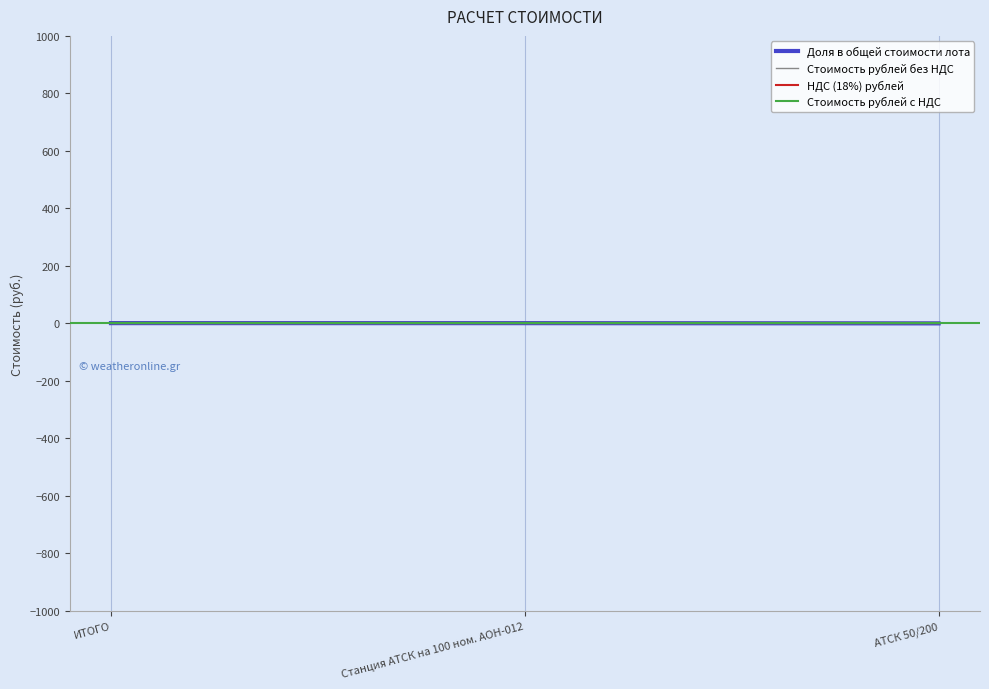

Reading left to right, list all the values displayed in this chart.

Доля в общей стоимости лота: 1.0	0.9	0.1
Стоимость рублей без НДС: 0.0	0.0	0.0
НДС (18%) рублей: 0.0	0.0	0.0
Стоимость рублей с НДС: 0.0	0.0	0.0